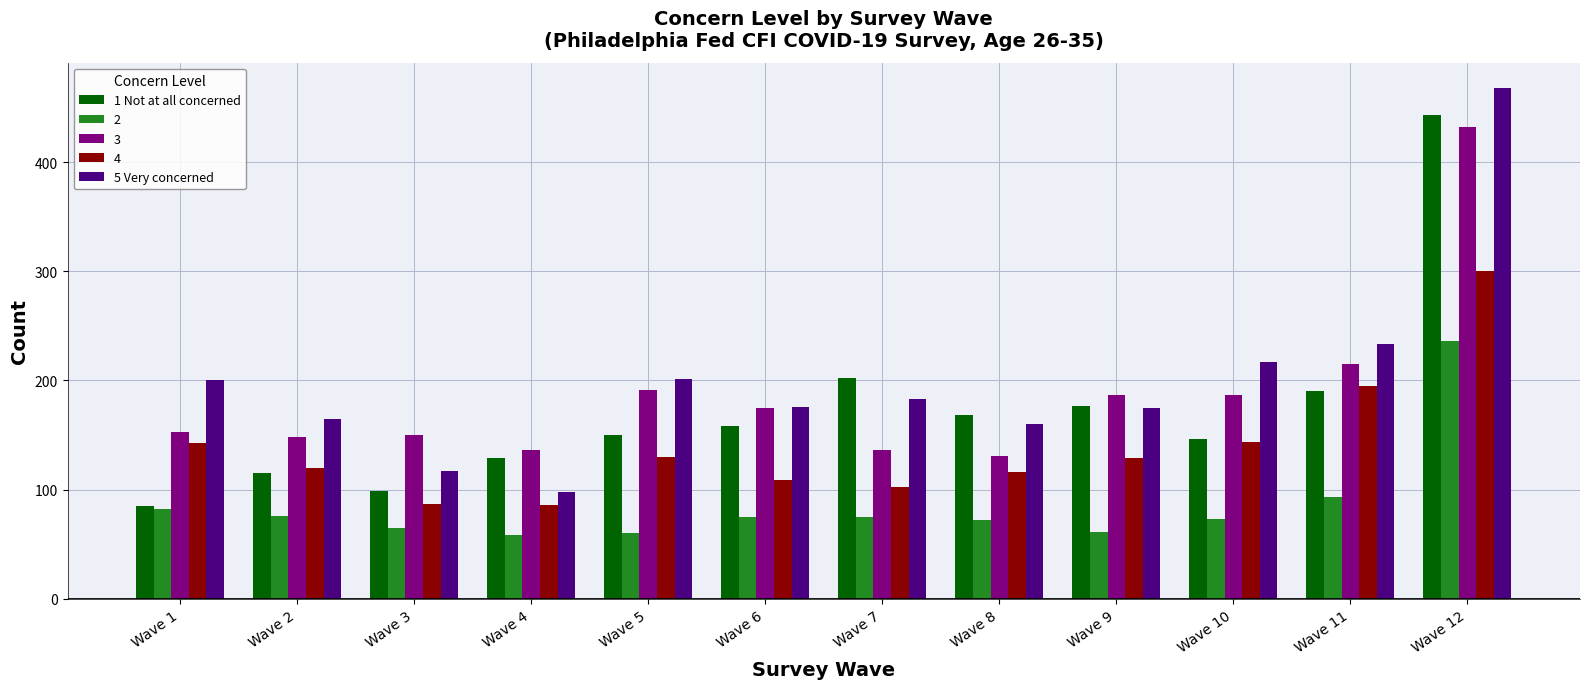

What is the spread (max minus min) of values at Wave 6?

101